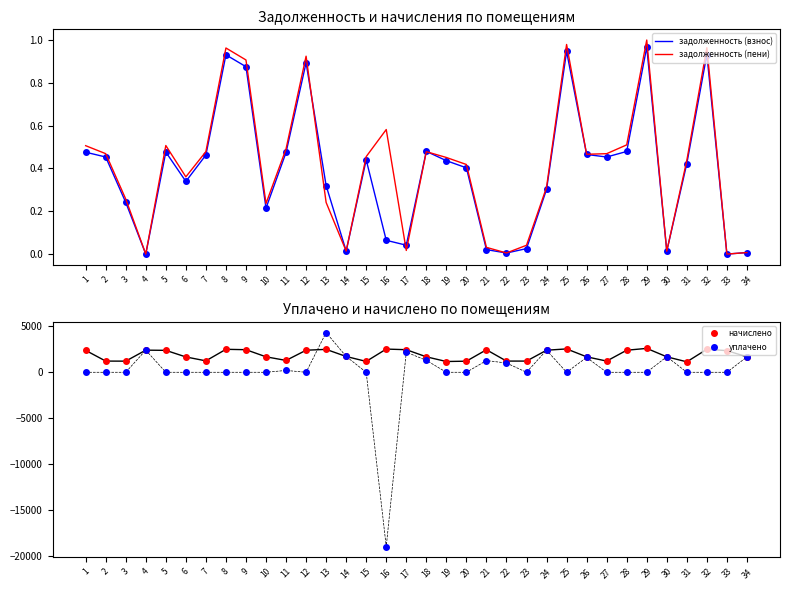

Reading left to right, transcribe all the data shown in this chart.

задолженность (взнос): 1=0.5	2=0.5	3=0.2	4=0.0	5=0.5	6=0.3	7=0.5	8=0.9	9=0.9	10=0.2	11=0.5	12=0.9	13=0.3	14=0.0	15=0.4	16=0.1	17=0.0	18=0.5	19=0.4	20=0.4	21=0.0	22=0.0	23=0.0	24=0.3	25=0.9	26=0.5	27=0.5	28=0.5	29=1.0	30=0.0	31=0.4	32=0.9	33=0.0	34=0.0
задолженность (пени): 1=0.5	2=0.5	3=0.3	4=0.0	5=0.5	6=0.4	7=0.5	8=1.0	9=0.9	10=0.2	11=0.5	12=0.9	13=0.2	14=0.0	15=0.5	16=0.6	17=0.0	18=0.5	19=0.5	20=0.4	21=0.0	22=0.0	23=0.0	24=0.3	25=1.0	26=0.5	27=0.5	28=0.5	29=1.0	30=0.0	31=0.4	32=1.0	33=0.0	34=0.0
начислено: 1=2383.4	2=1218.4	3=1211.2	4=2408.3	5=2386.9	6=1669.4	7=1243.2	8=2500.6	9=2458.0	10=1683.7	11=1289.4	12=2401.1	13=2493.5	14=1719.2	15=1182.8	16=2525.5	17=2458.0	18=1683.7	19=1172.2	20=1207.7	21=2450.9	22=1218.4	23=1218.4	24=2401.1	25=2543.2	26=1683.7	27=1218.4	28=2401.1	29=2600.0	30=1683.7	31=1136.6	32=2504.2	33=2355.0	34=1683.7
уплачено: 1=0.0	2=0.0	3=0.0	4=2408.0	5=0.0	6=0.0	7=0.0	8=0.0	9=0.0	10=0.0	11=200.0	12=0.0	13=4326.0	14=1722.0	15=0.0	16=-18974.2	17=2188.0	18=1300.0	19=0.0	20=0.0	21=1275.4	22=1006.2	23=0.0	24=2403.0	25=0.0	26=1614.6	27=0.0	28=0.0	29=0.0	30=1695.0	31=0.0	32=0.0	33=0.0	34=1672.0